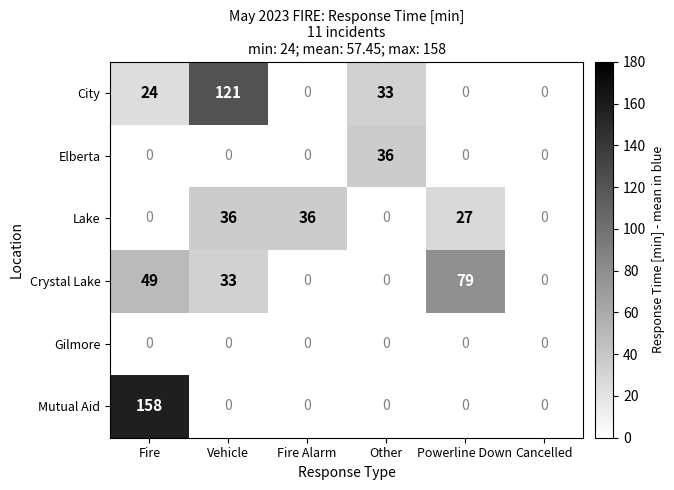

At which label does Crystal Lake reach its peak?

Powerline Down